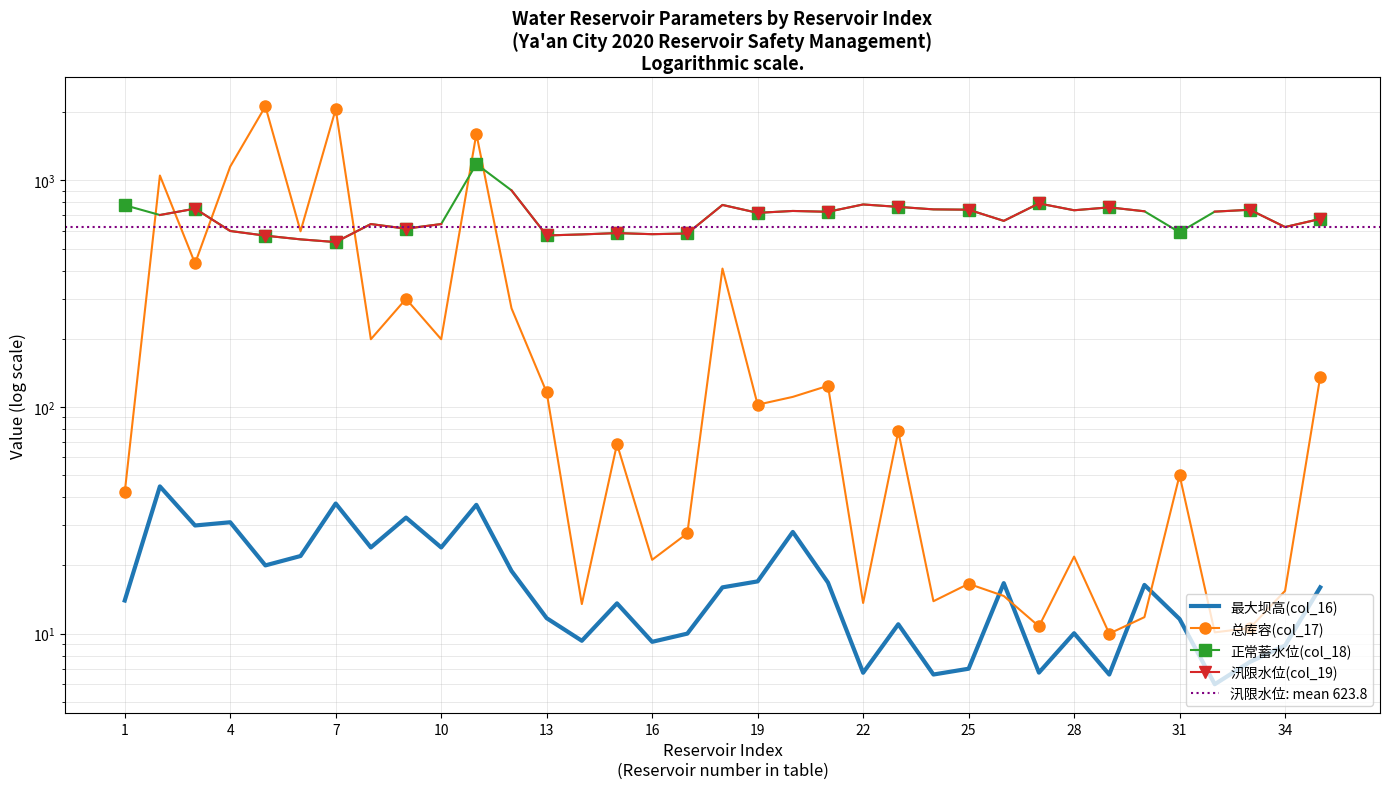

At which category does 总库容(col_17) reach its first local peak?

2